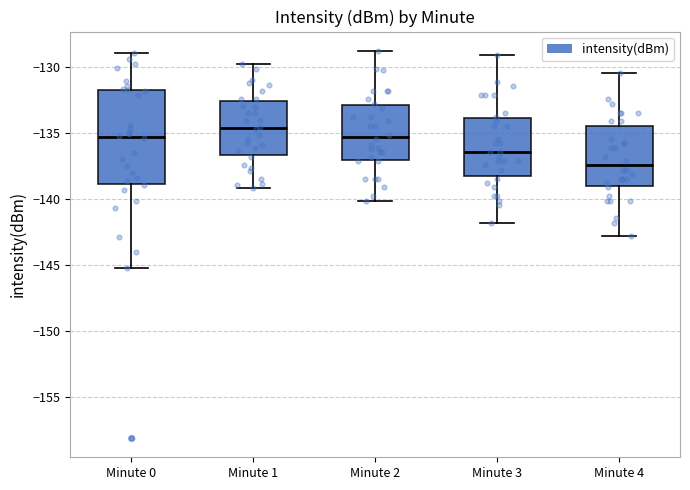

Reading left to right, read every box against the y-axis: the position of its median line, the range the box covers, and the ends of its whiskers. The values are not printed on the chart, so give them approximately, as read against the axis.

Minute 0: median -135.5, box -139.0 to -132.0, whiskers -145.0 to -129.0
Minute 1: median -134.5, box -136.5 to -132.5, whiskers -139.0 to -130.0
Minute 2: median -135.5, box -137.0 to -133.0, whiskers -140.0 to -129.0
Minute 3: median -136.5, box -138.5 to -134.0, whiskers -142.0 to -129.0
Minute 4: median -137.5, box -139.0 to -134.5, whiskers -143.0 to -130.5